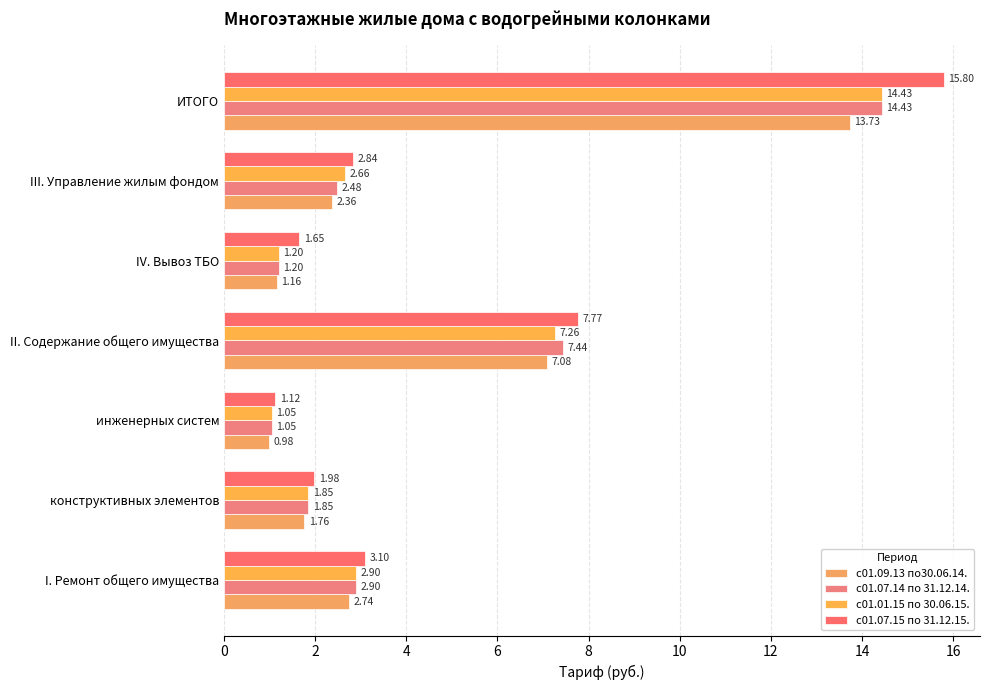

How many data points in с01.09.13 по30.06.14. are less than 2?

3